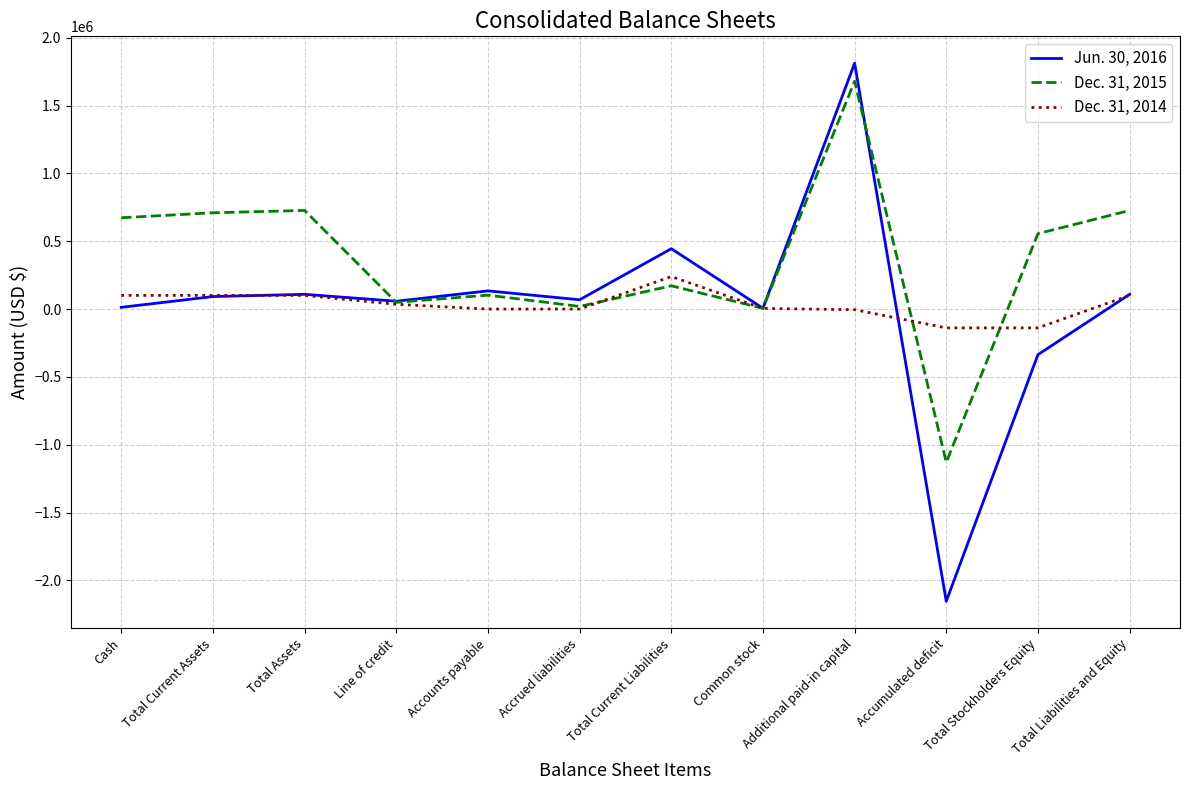

What is the difference between the highest and lowest values at Total Current Liabilities?

273575